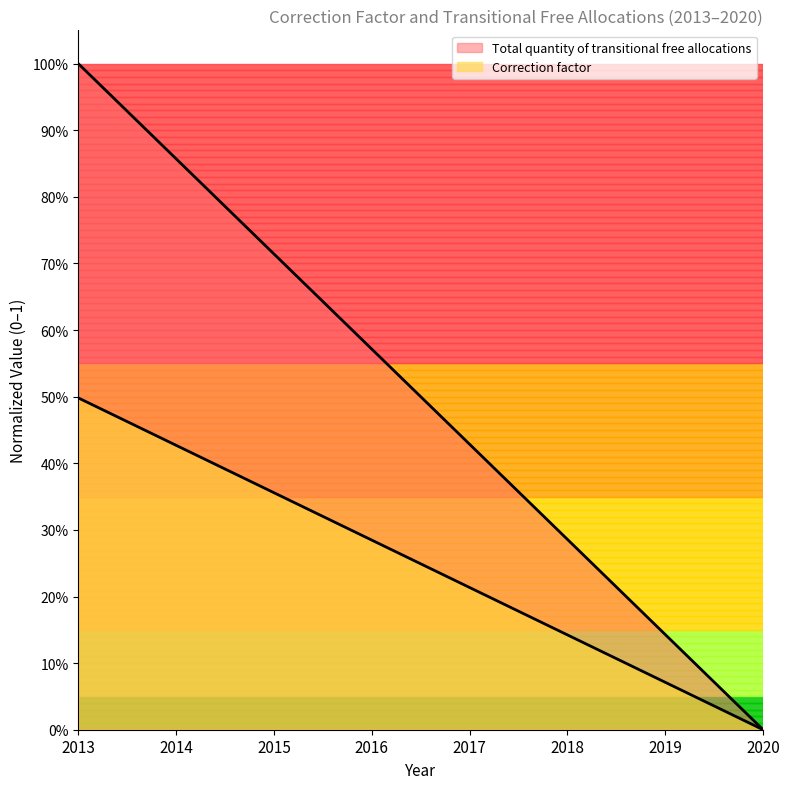

Between 2016 and 2013, which is larger?

2013